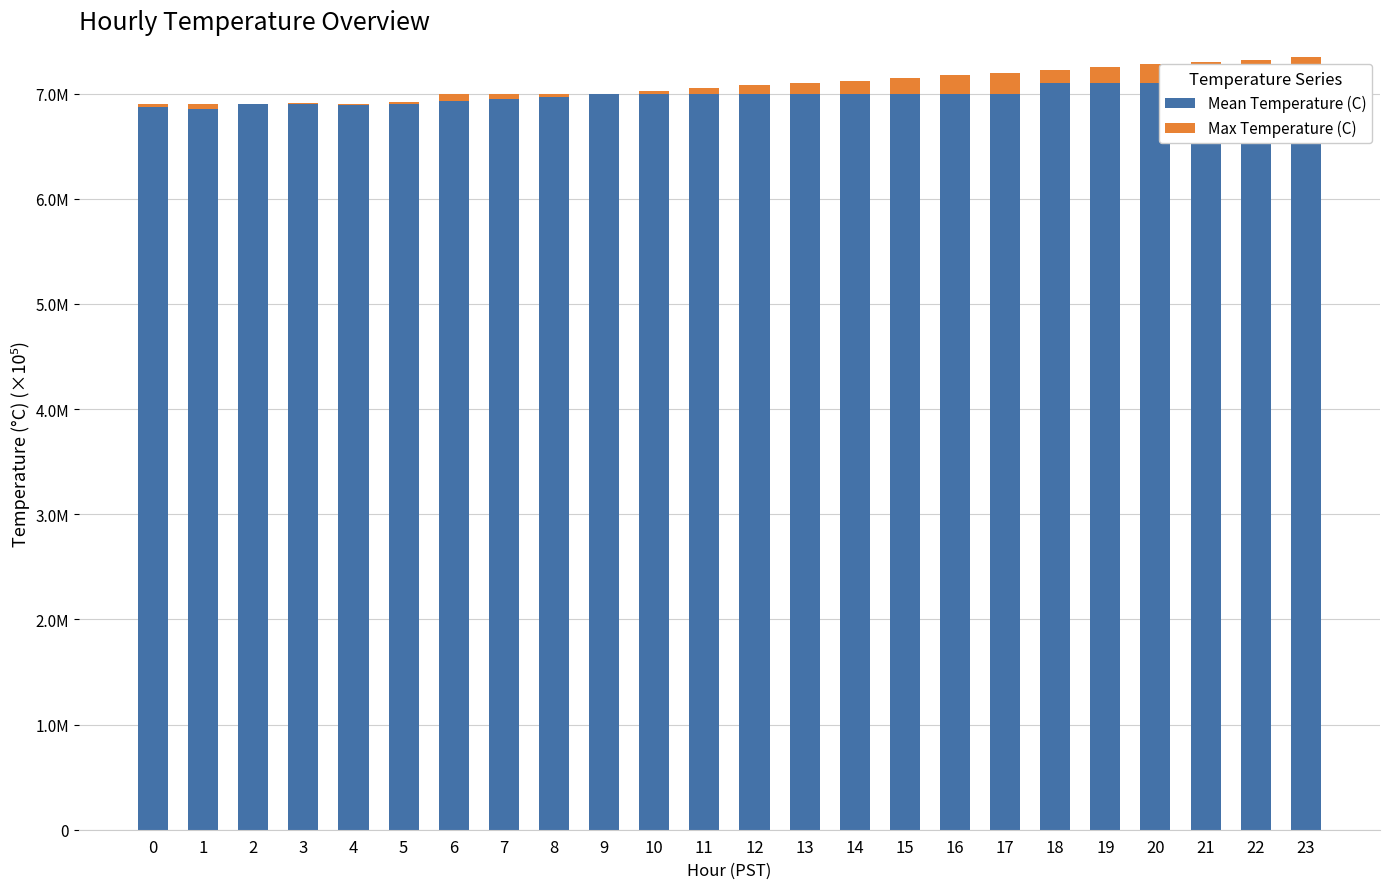

Is the value of Max Temperature (C) at 3 greater than the value of Mean Temperature (C) at 23?

No